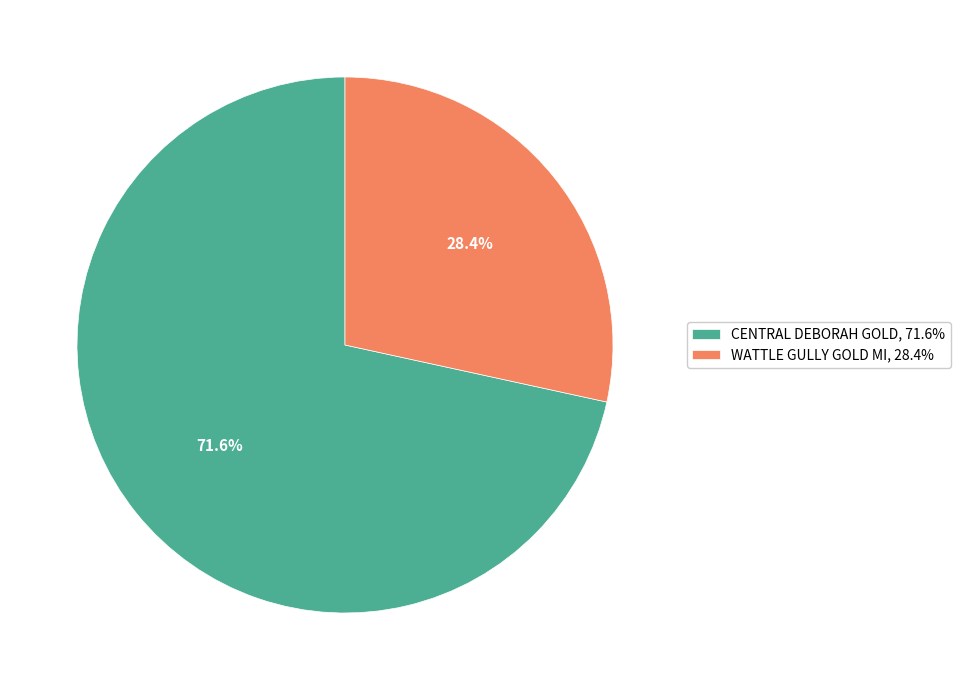

Does any single category account for the majority?

Yes